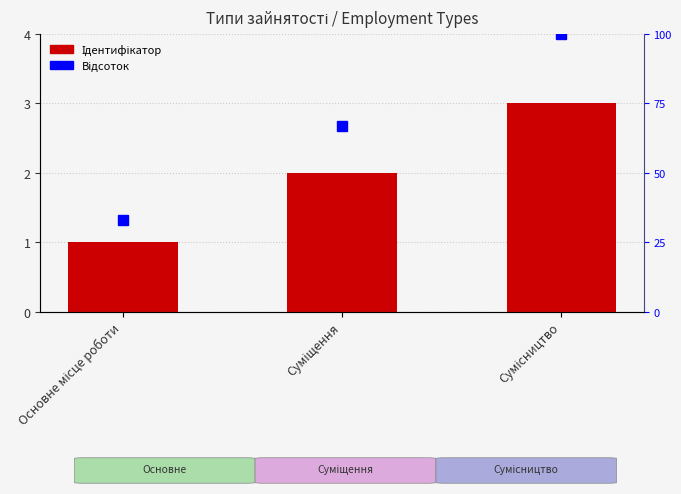

At which label is the value closest to 2?

Суміщення